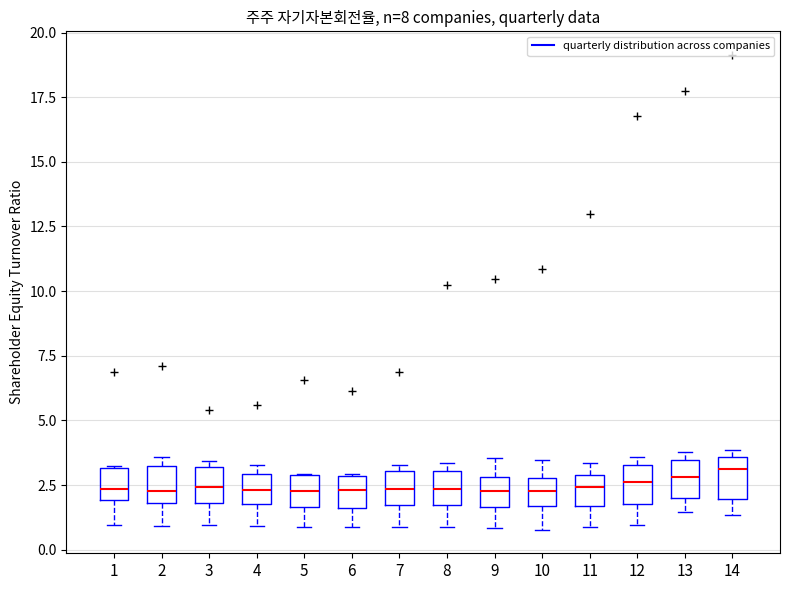

Reading left to right, transcribe this box plot: for each box, give where its median line is, the range the box spans, and where its two whiskers end, as read against the y-axis. The values are not printed on the chart, so give them approximately, as read against the axis.

1: median 2.5, box 2.0 to 3.0, whiskers 1.0 to 3.0
2: median 2.5, box 2.0 to 3.0, whiskers 1.0 to 3.5
3: median 2.5, box 2.0 to 3.0, whiskers 1.0 to 3.5
4: median 2.5, box 2.0 to 3.0, whiskers 1.0 to 3.5
5: median 2.5, box 1.5 to 3.0, whiskers 1.0 to 3.0
6: median 2.5, box 1.5 to 3.0, whiskers 1.0 to 3.0
7: median 2.5, box 1.5 to 3.0, whiskers 1.0 to 3.5
8: median 2.5, box 1.5 to 3.0, whiskers 1.0 to 3.5
9: median 2.5, box 1.5 to 3.0, whiskers 1.0 to 3.5
10: median 2.5, box 1.5 to 3.0, whiskers 1.0 to 3.5
11: median 2.5, box 1.5 to 3.0, whiskers 1.0 to 3.5
12: median 2.5, box 2.0 to 3.5, whiskers 1.0 to 3.5 (just above the box's upper edge)
13: median 3.0, box 2.0 to 3.5, whiskers 1.5 to 4.0
14: median 3.0, box 2.0 to 3.5, whiskers 1.5 to 4.0